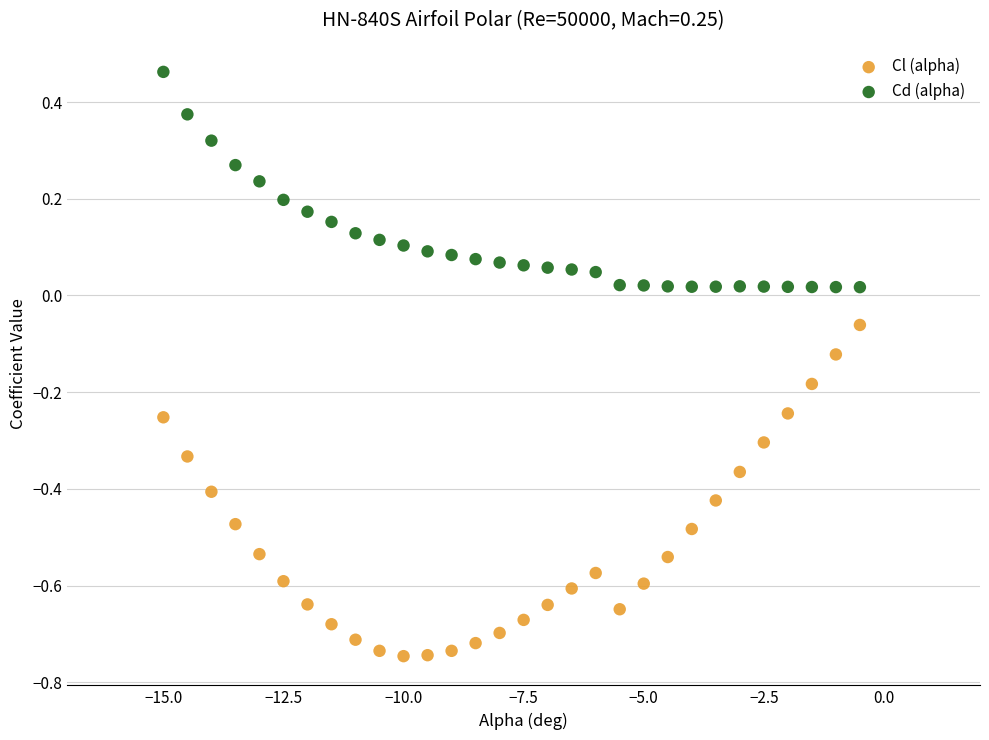

Across all data points, what is the range of X values (max minus min)?

14.5